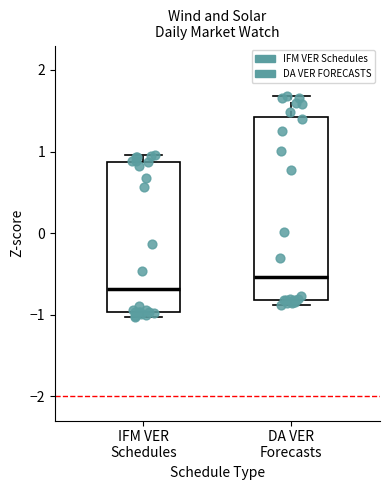

Which box is the tallest, from its lower edge to its upper edge?

DA VER Forecasts